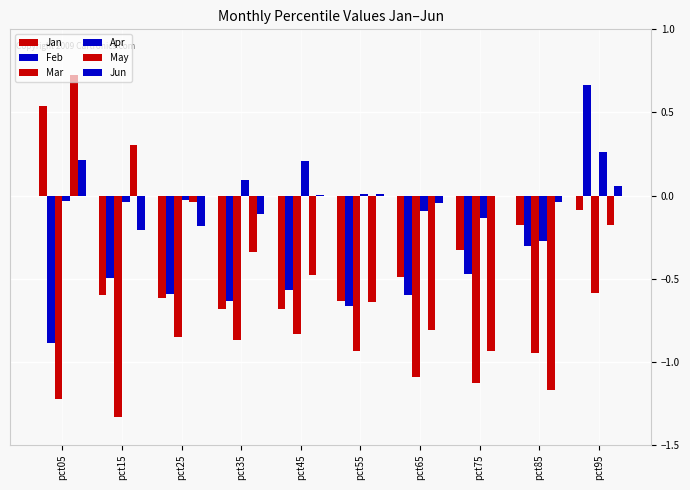

Which category has the lowest value in the Jun series?

pct15